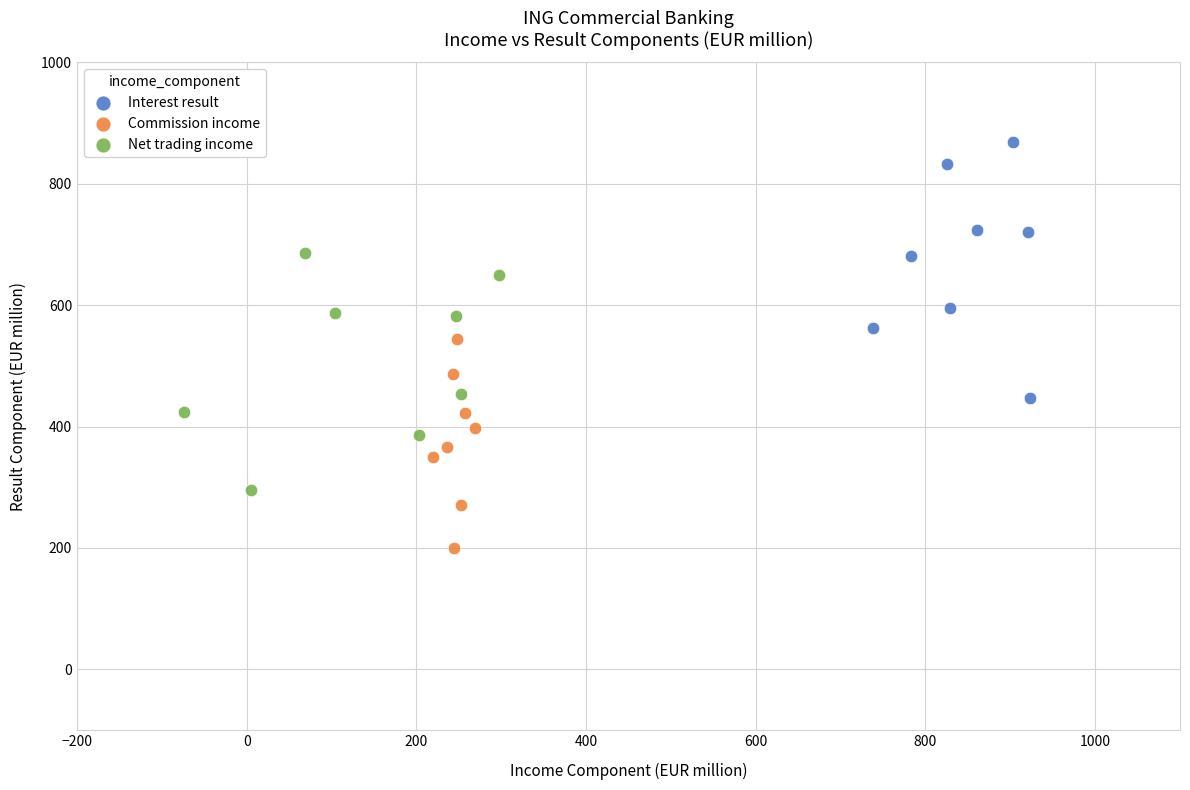

Which series contains the lowest Y value?

Commission income